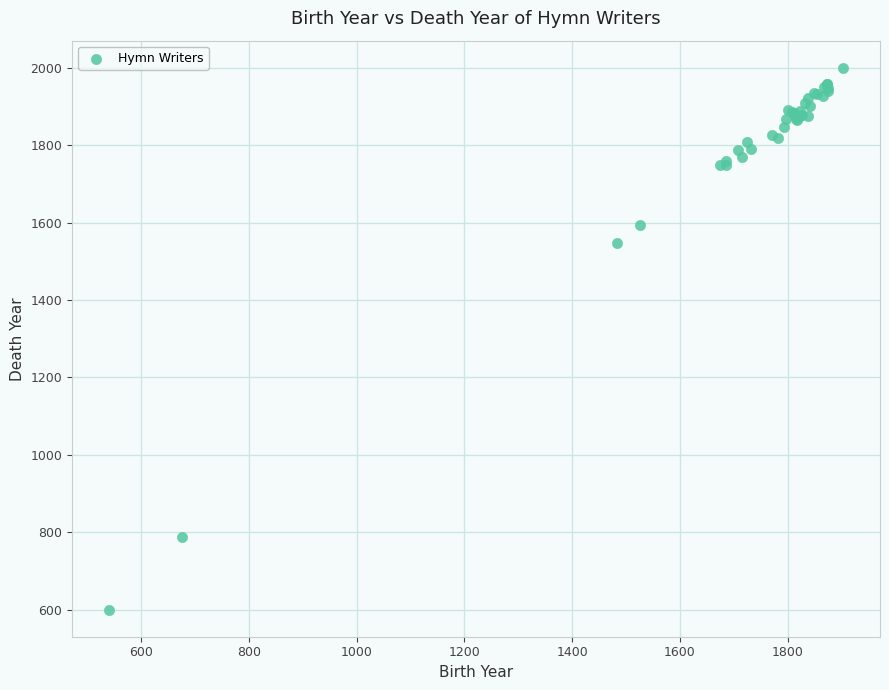

What Y value in the scatter plot is closest to 1300?

1546